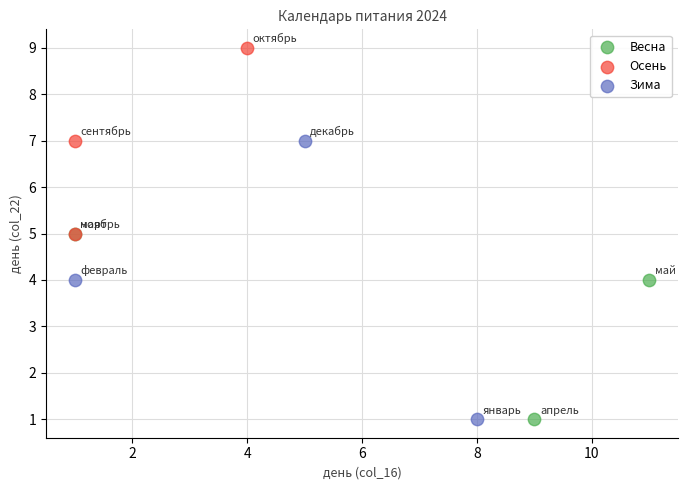

Which series contains the highest Y value?

Осень